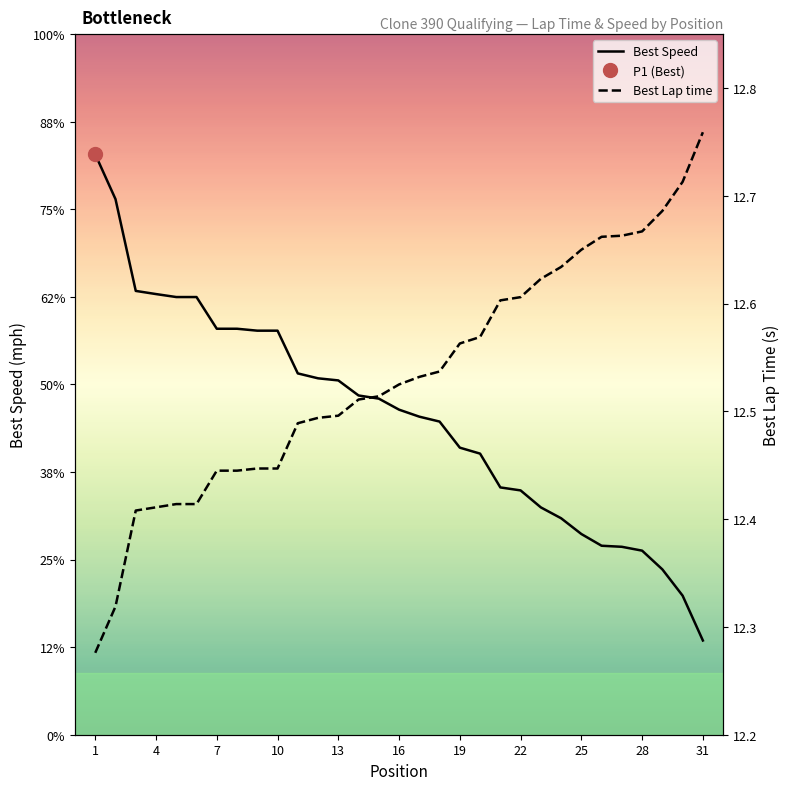

True or false: Best Speed has more than 0 interior local peaks.

False